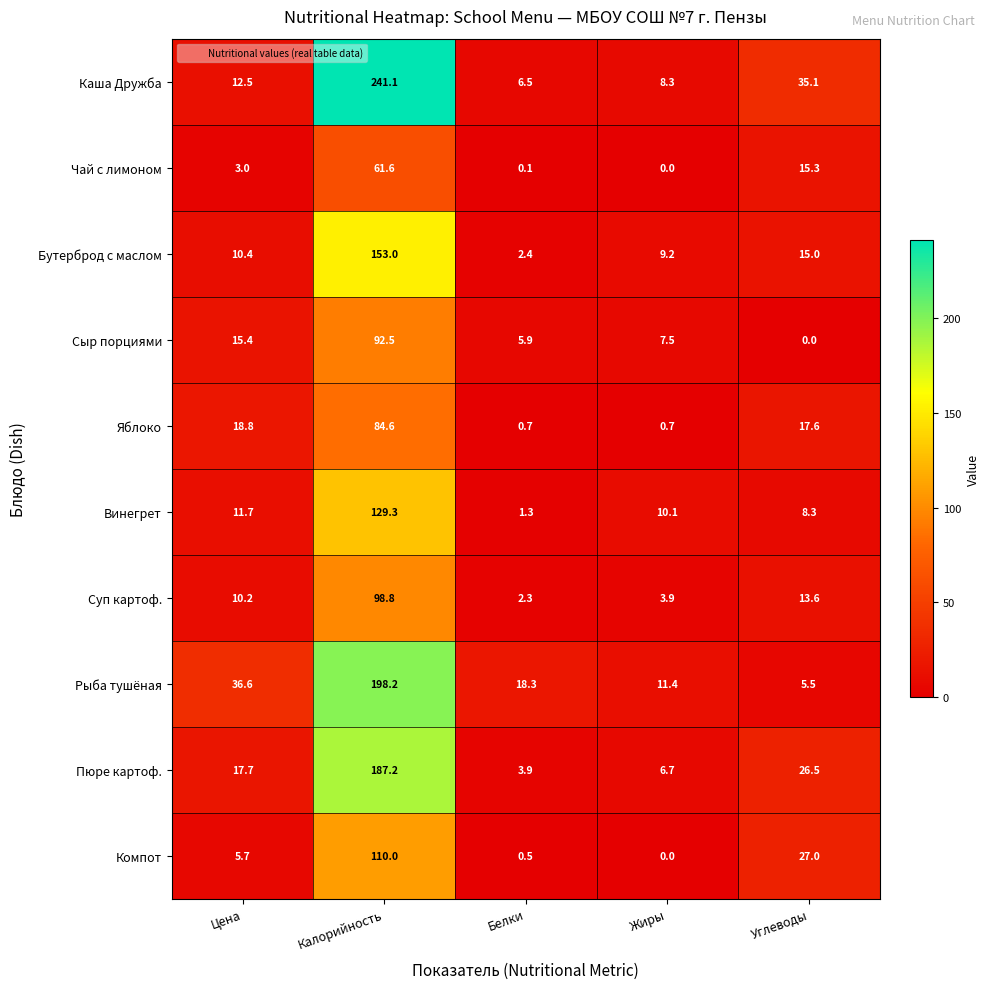

What is the total value across all series at Белки?

41.9